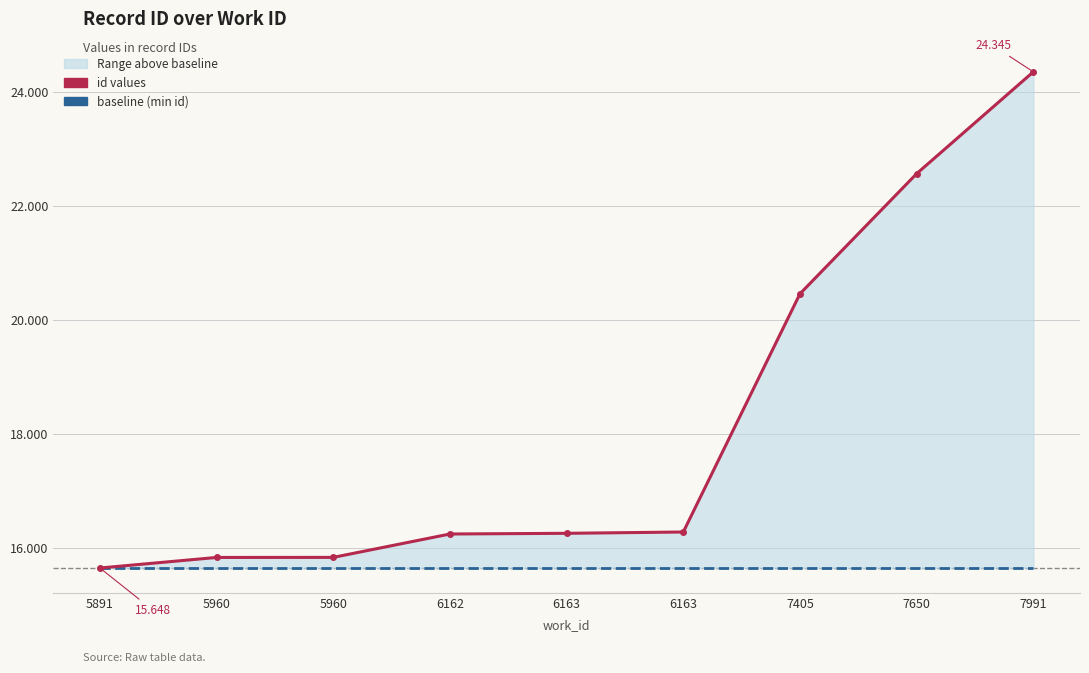

What is the value of the id (upper) point at the 9th from the left?

24345